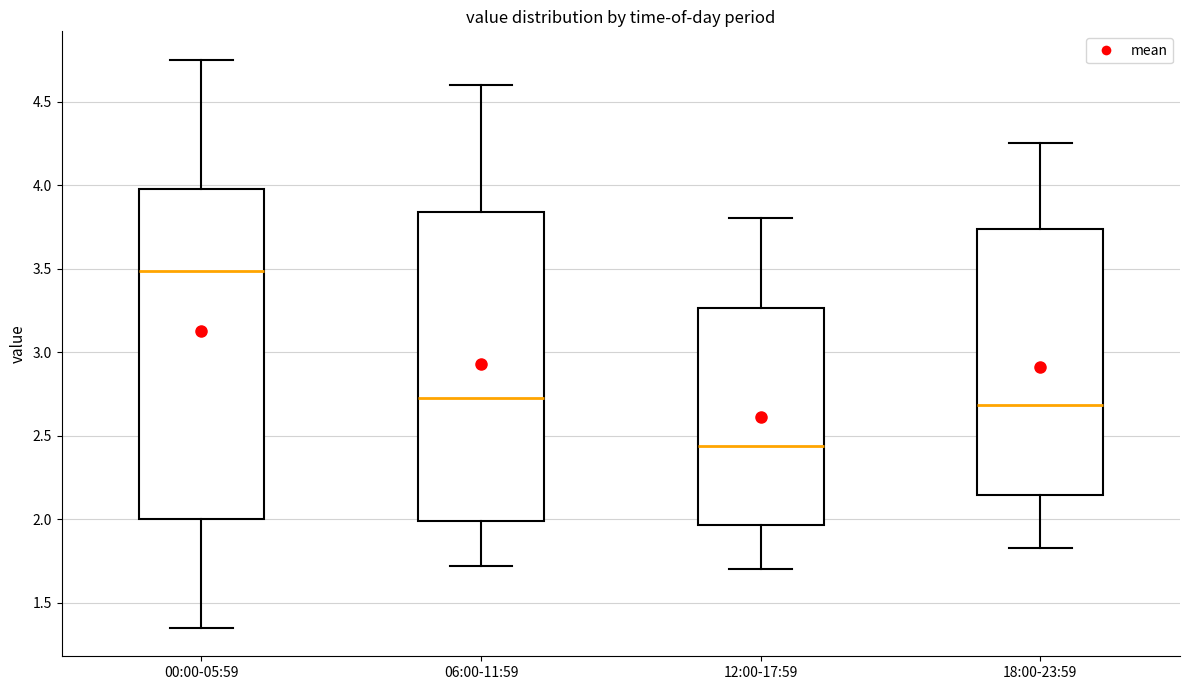

Where is the lower edge of the box for 18:00-23:59 on the y-axis? The values are not printed on the chart, so give them approximately, as read against the axis.

2.15